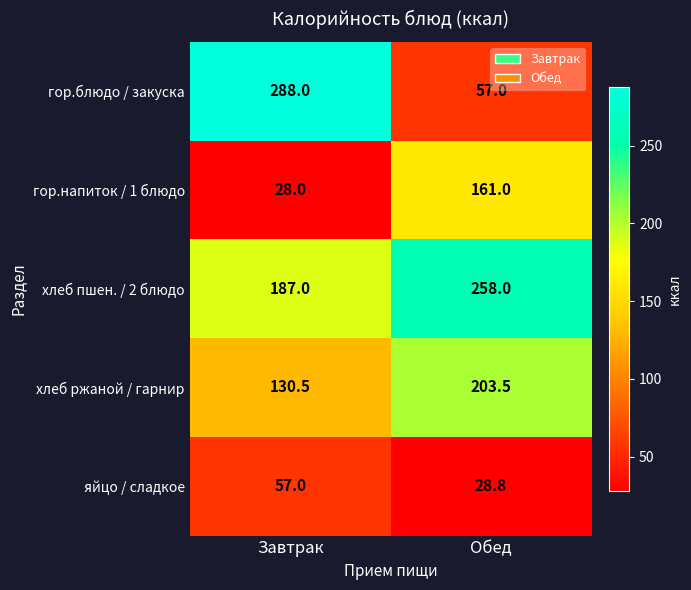

List the series in order of their peak value, highest first.

гор.блюдо / закуска, хлеб пшен. / 2 блюдо, хлеб ржаной / гарнир, гор.напиток / 1 блюдо, яйцо / сладкое